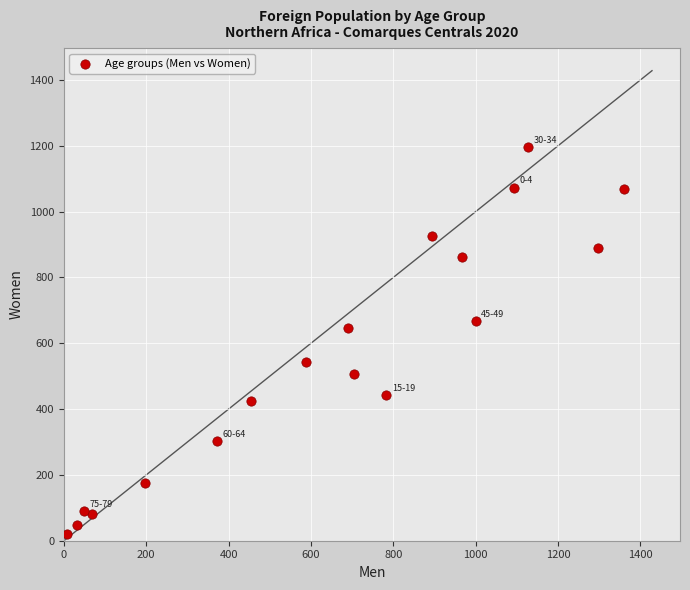

What is the range of Y values (max minus min)?

1177